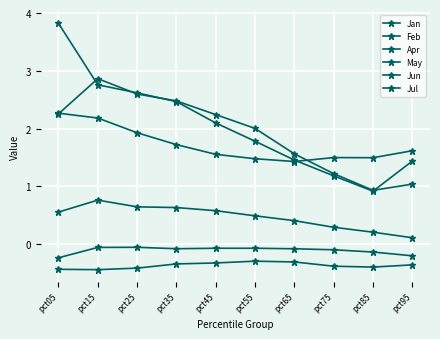

How many intersections are there between Jul and Jun?

2